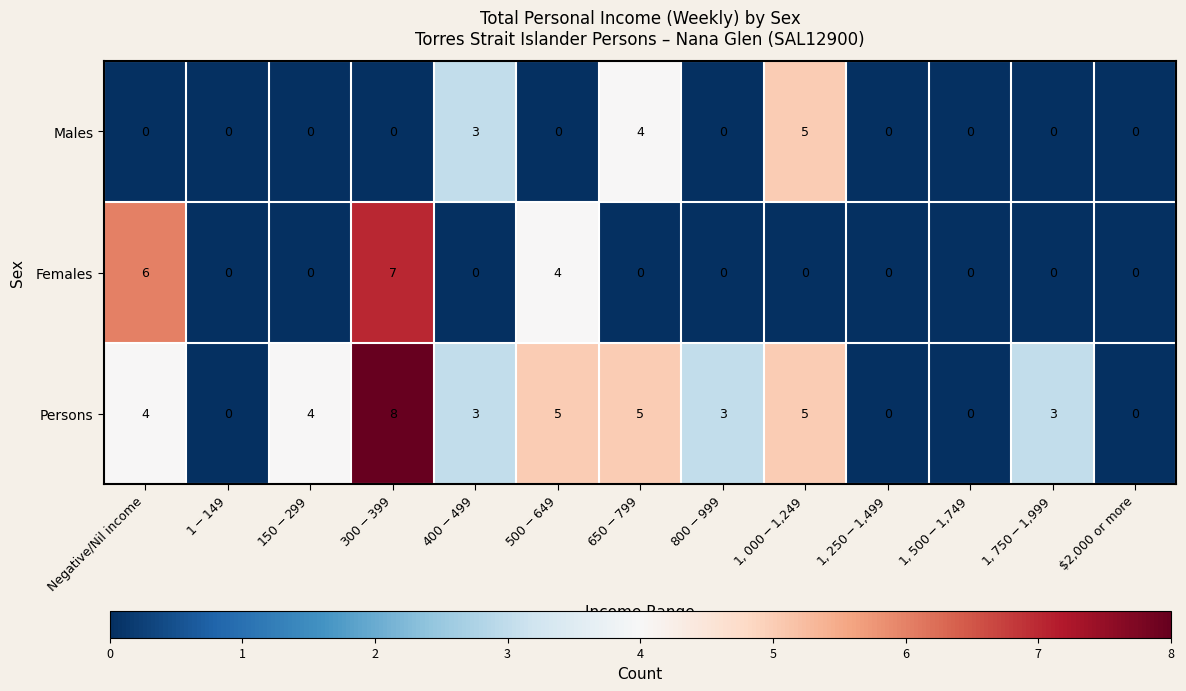

What is the sum of all Persons values?

40